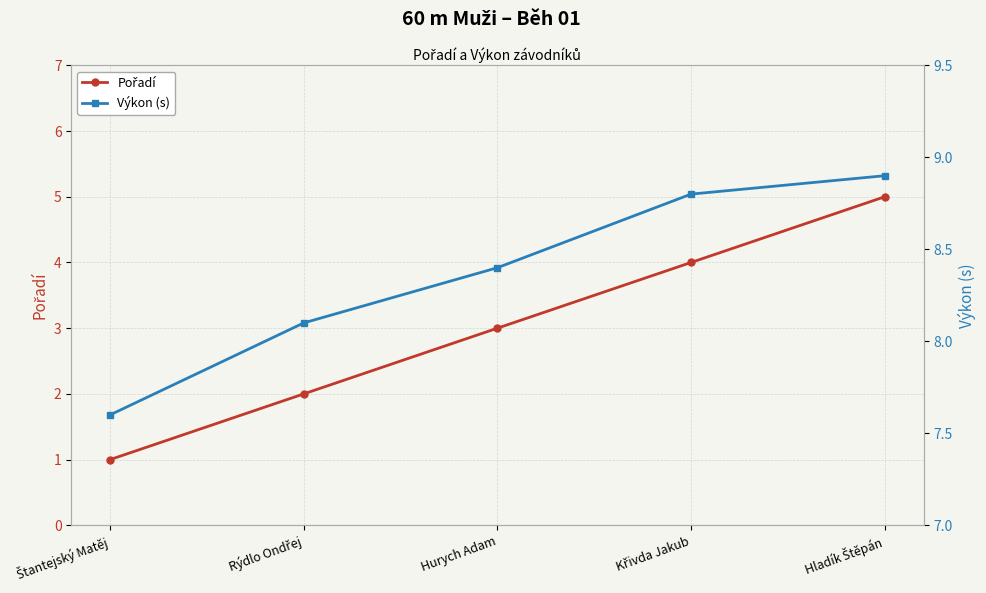

What is the difference between the highest and lowest values at Štantejský Matěj?

6.6